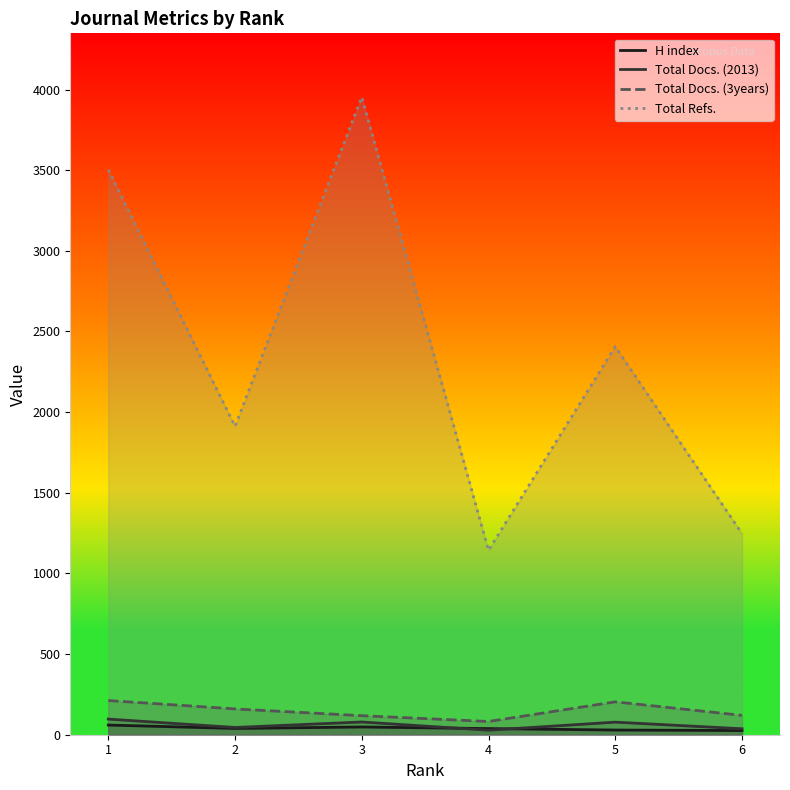

Rank the series at 4 from highest to lowest value.

Total Refs., Total Docs. (3years), H index, Total Docs. (2013)